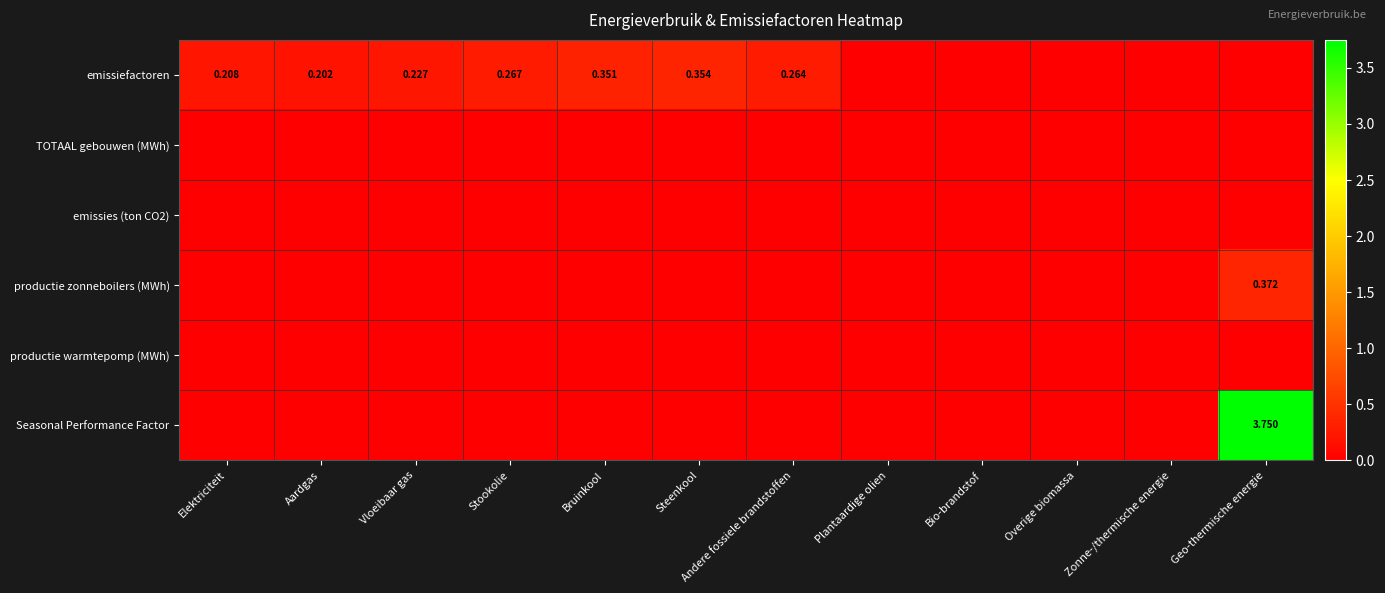

At which category does the chart reach its minimum across all series?

Plantaardige olien